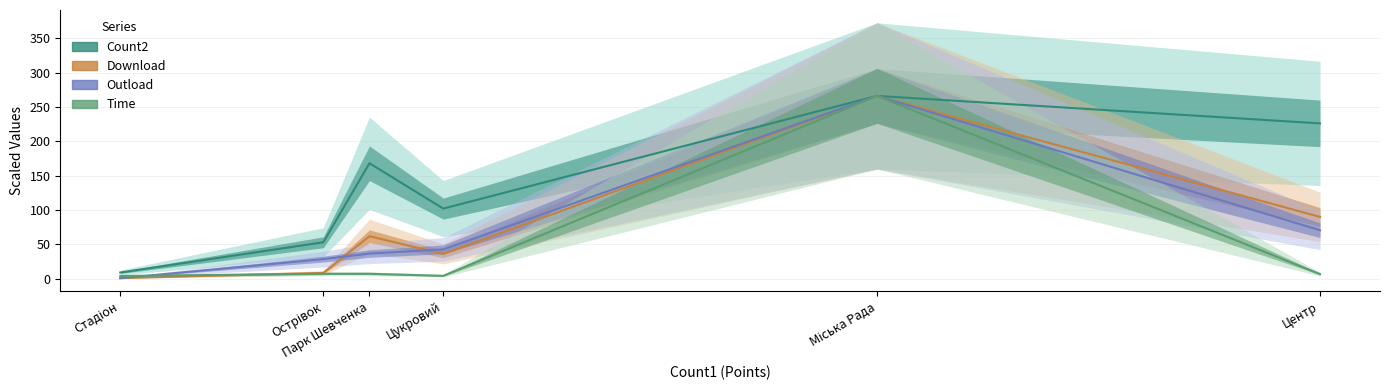

List the series in order of their peak value, lowest first.

Count2, Download, Outload, Time